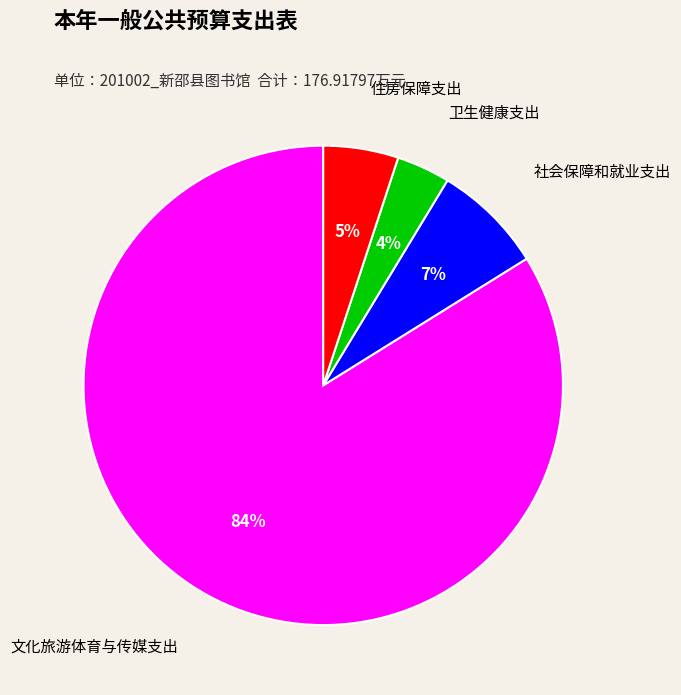

To the nearest percent, what is the average slice percentage?

25%